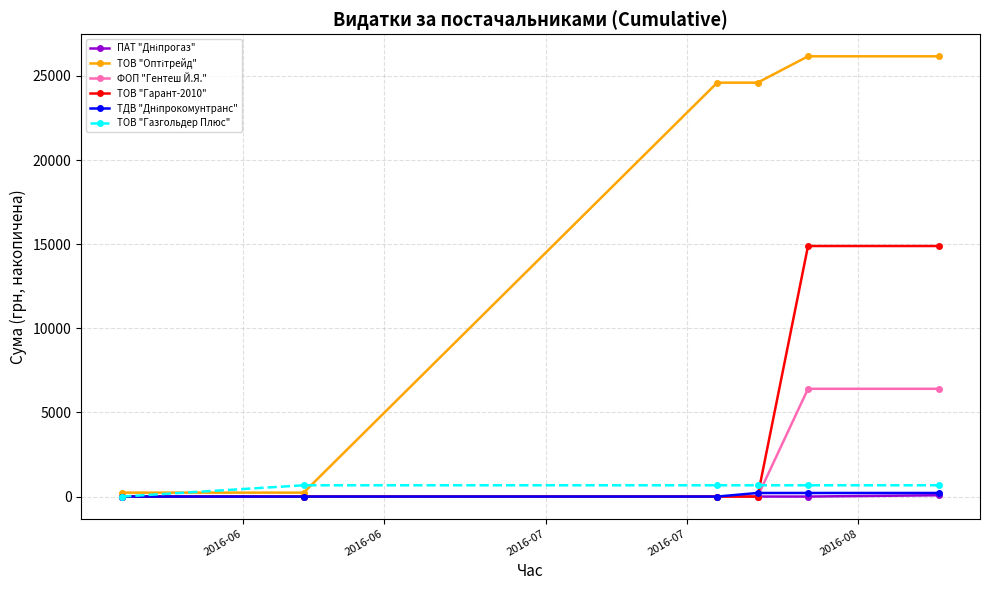

What is the maximum value shown in the chart?

26169.0